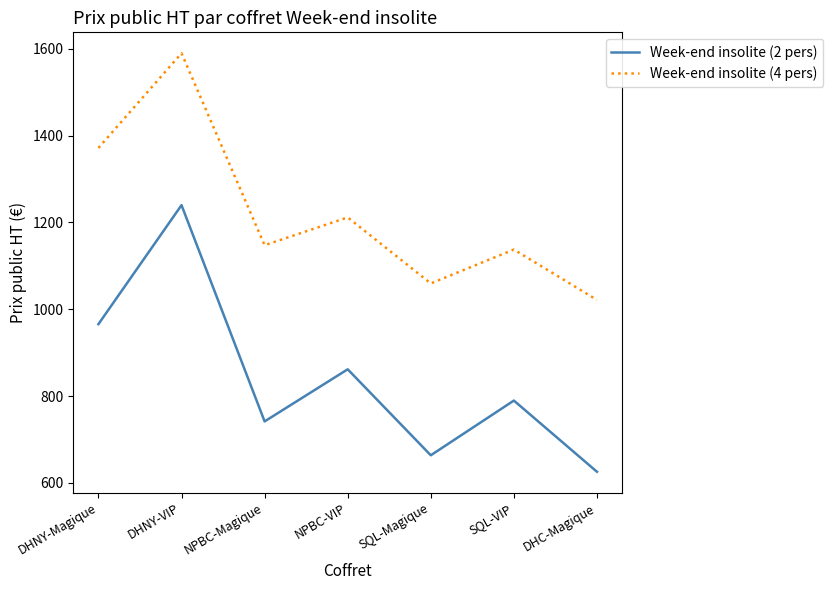

At which category does Week-end insolite (4 pers) reach its first local peak?

DHNY-VIP